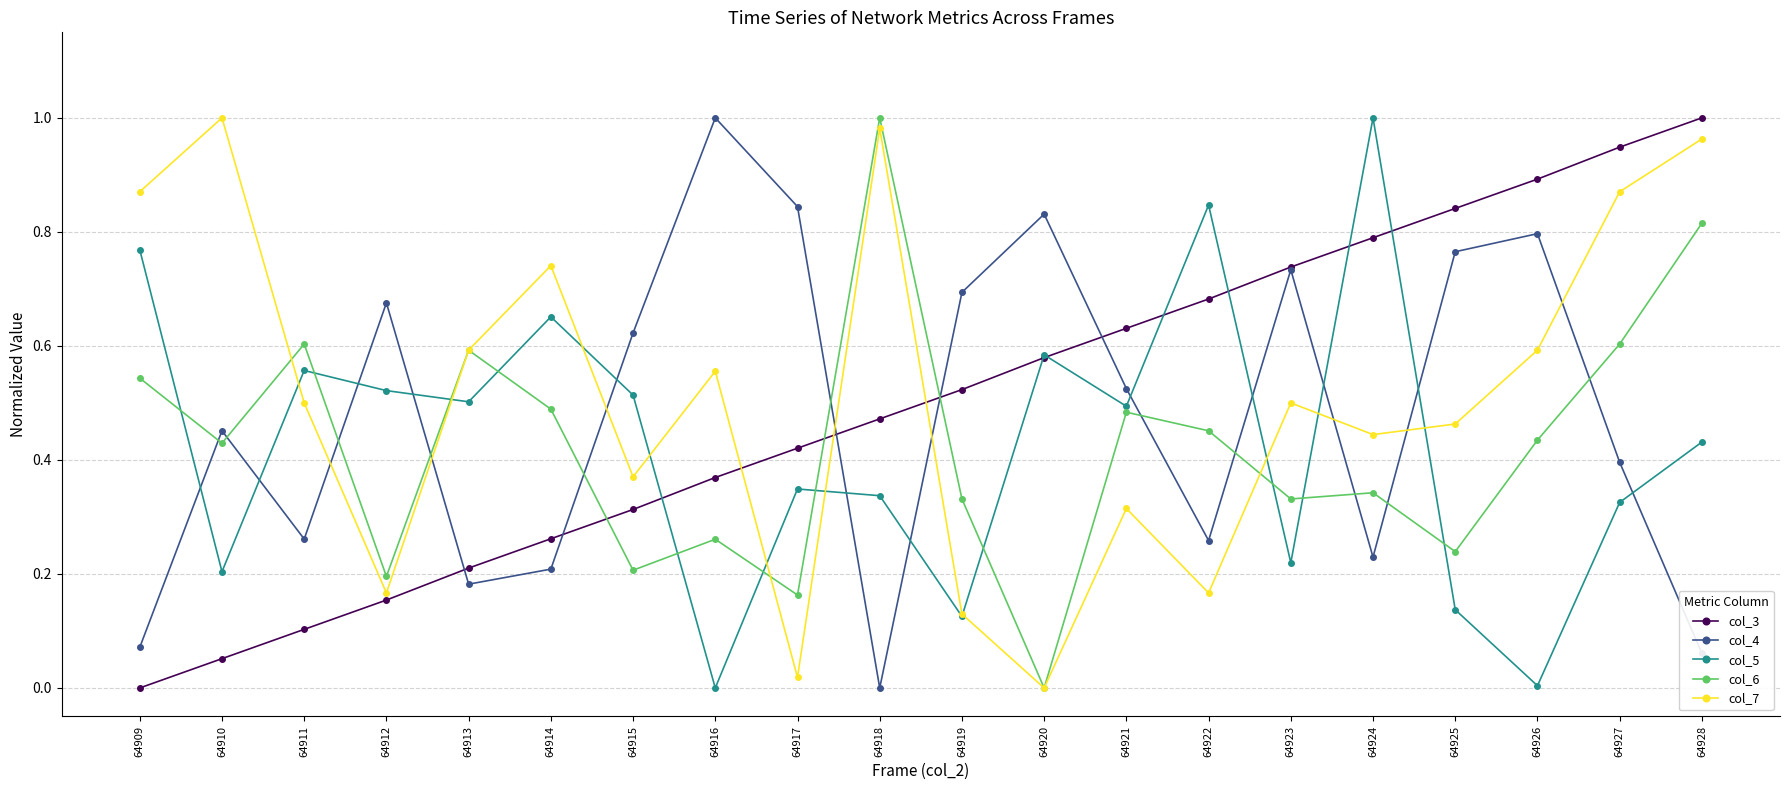

What are all the series names shown in the legend?

col_3, col_4, col_5, col_6, col_7